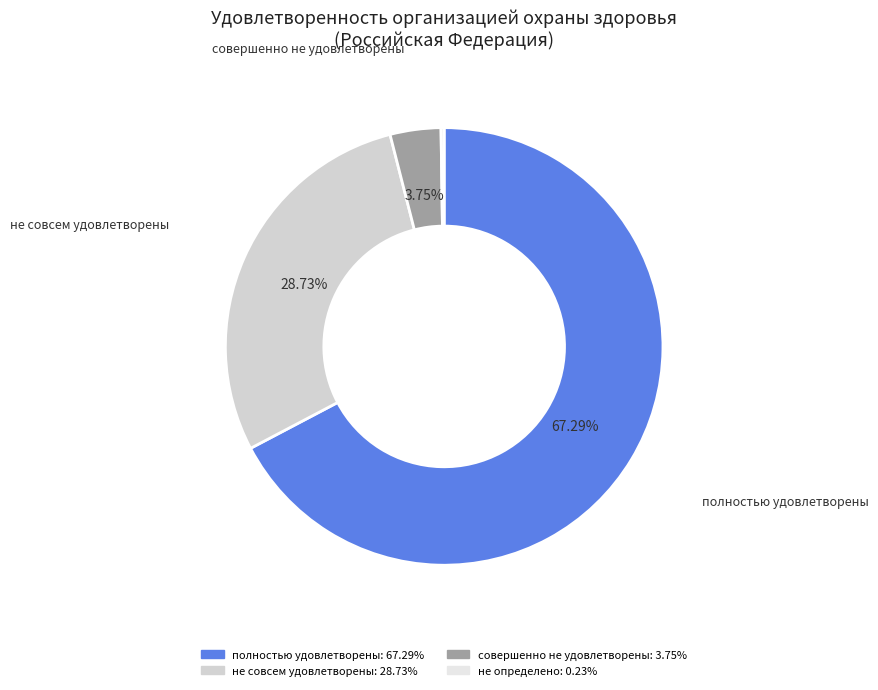

To the nearest percent, what is the difference between the largest and smallest slice percentages?

67%